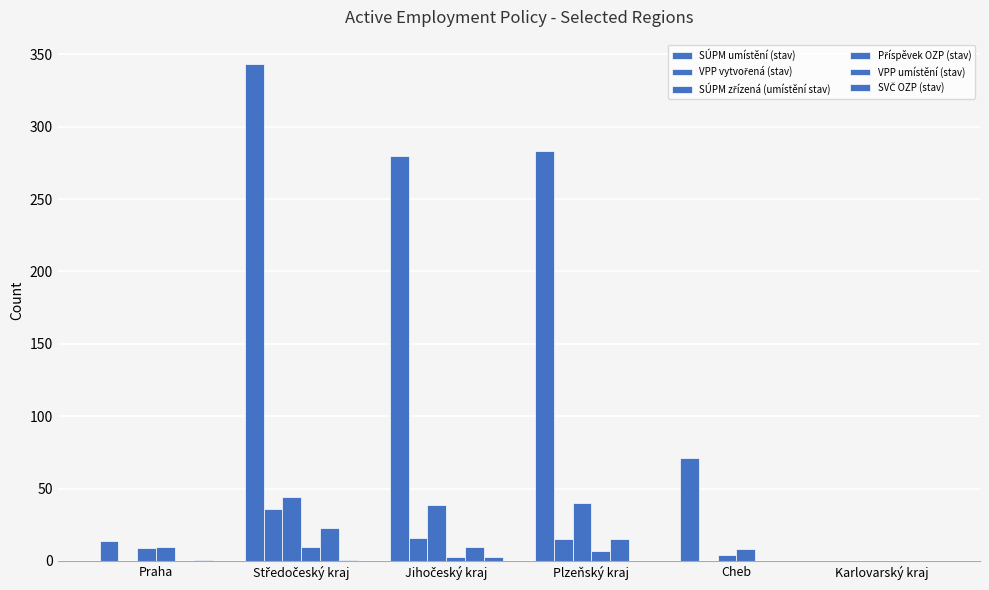

The VPP vytvořená (stav) series shows 7 at Plzeňský kraj. True or false?

False